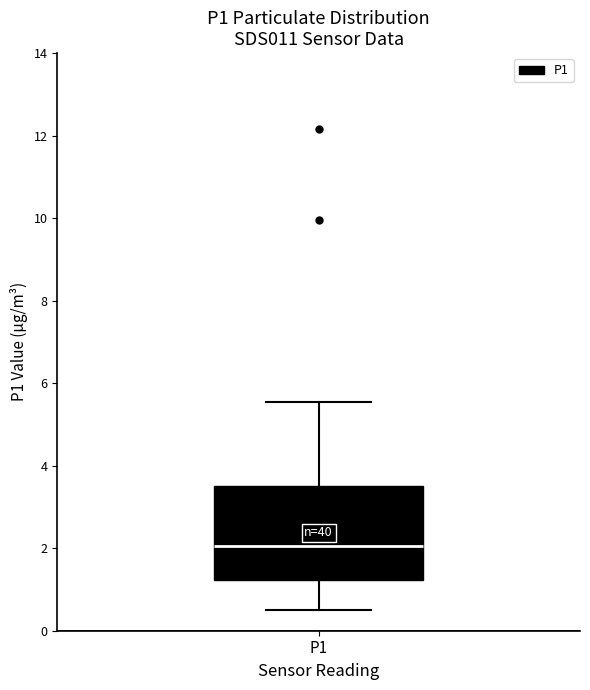

Where does the lower whisker of the box for P1 end on the y-axis? The values are not printed on the chart, so give them approximately, as read against the axis.

0.6